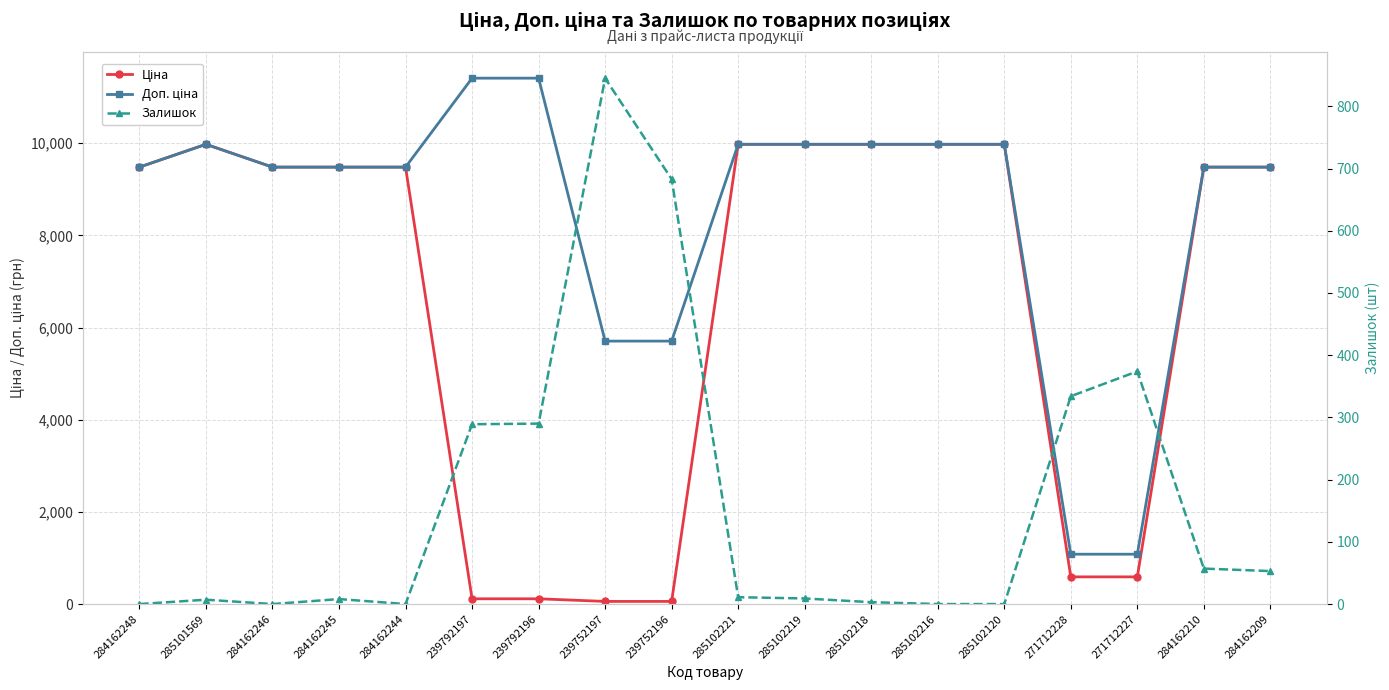

What is the average value of the Доп. ціна series?

8506.9